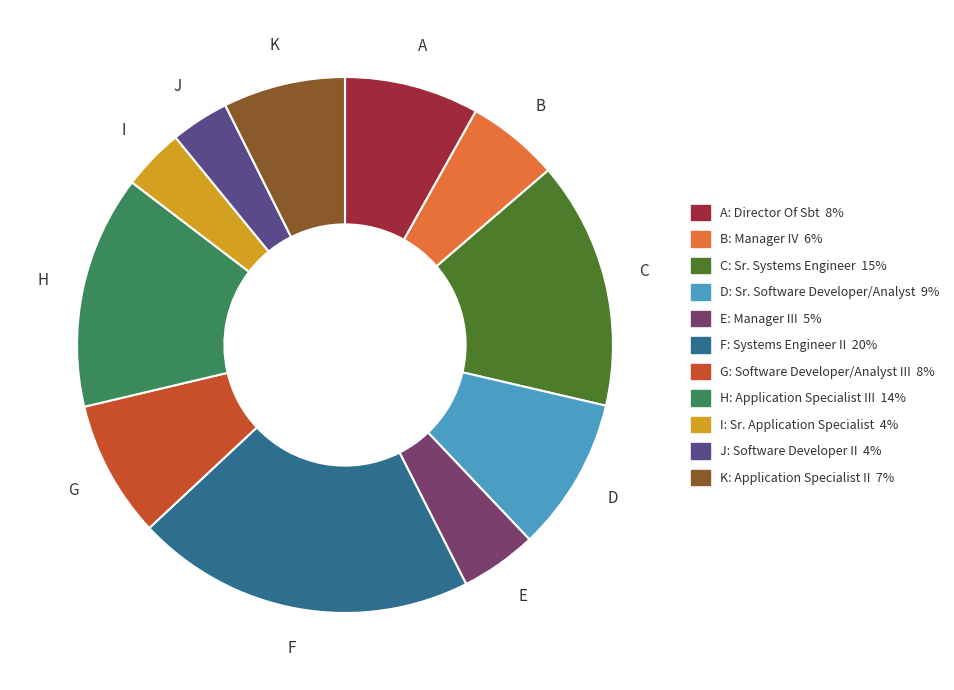

Is there a majority slice in this chart?

No